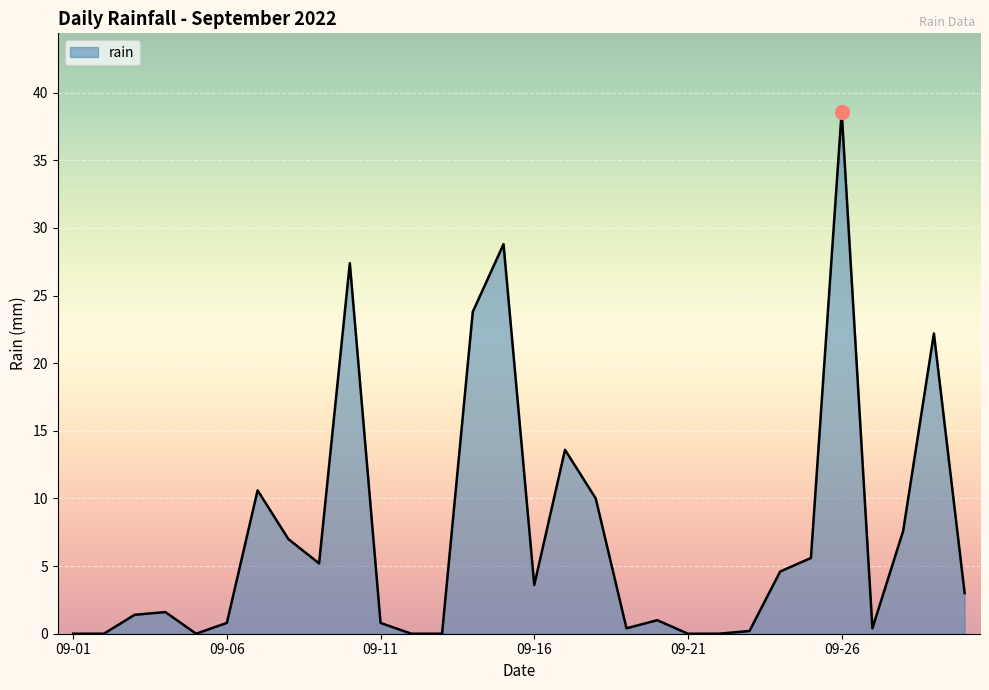

What is the difference between the maximum and minimum values?

38.6